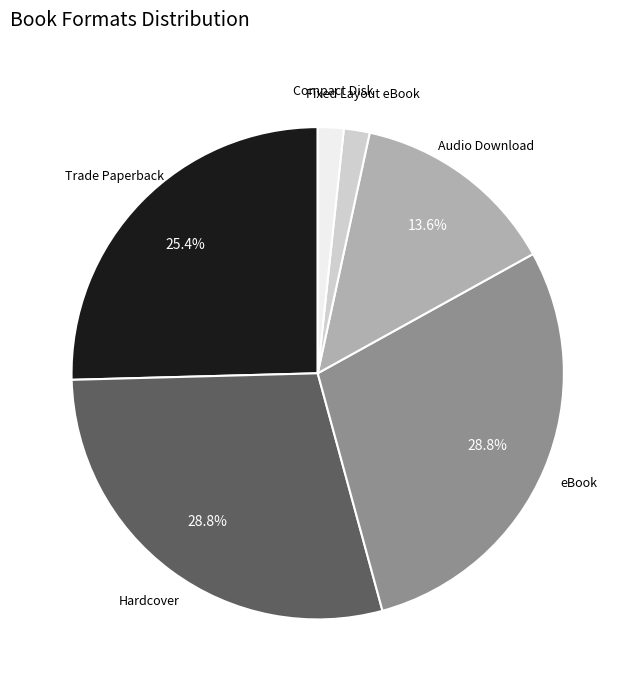

What is the ratio of the value at Trade Paperback to the value at Audio Download?

1.9